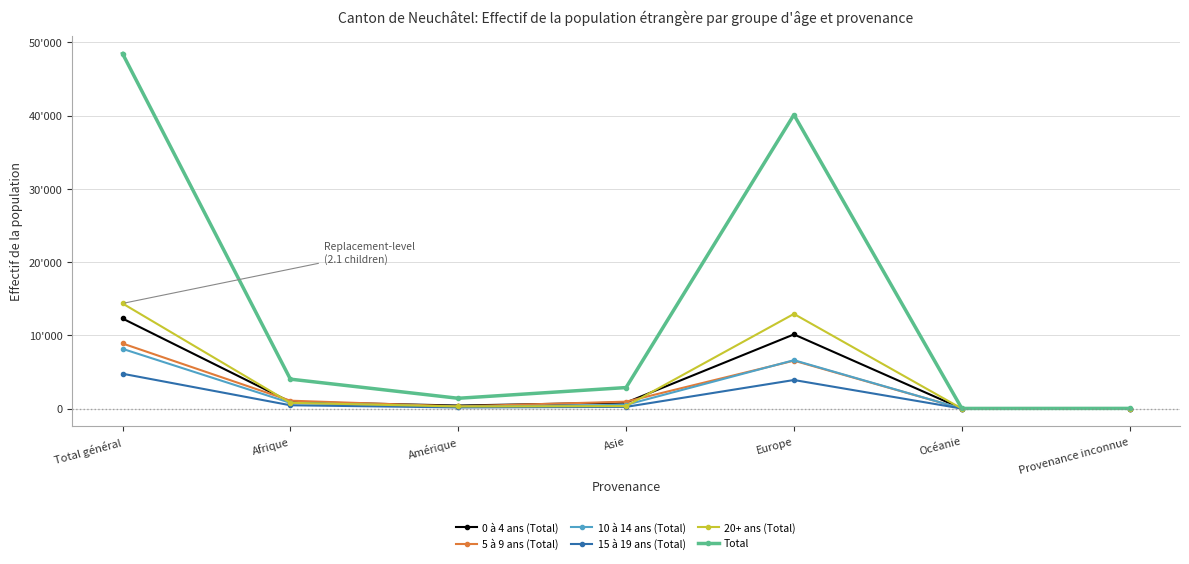

Does the chart have visible grid lines?

Yes